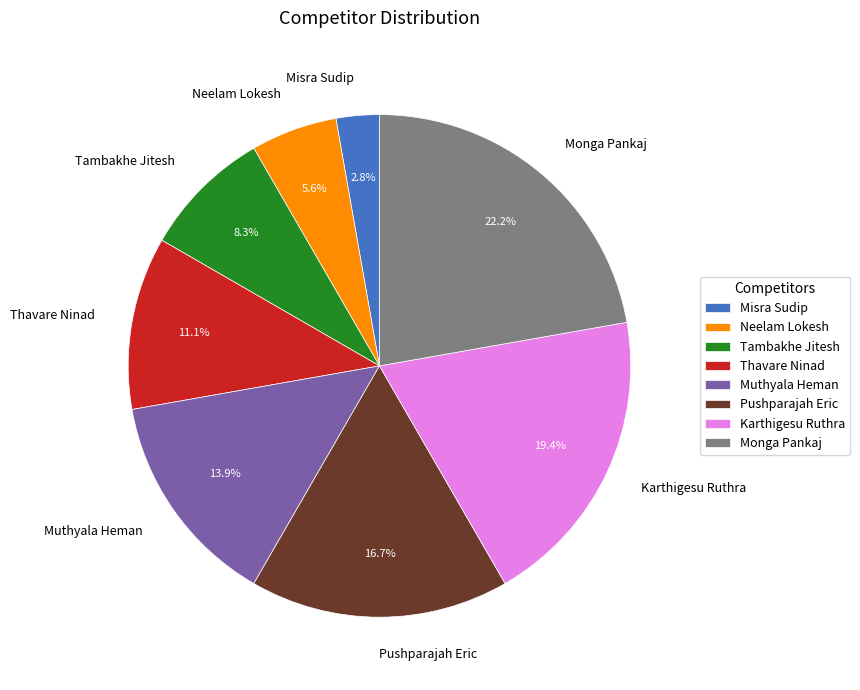

To the nearest percent, what is the difference between the largest and smallest slice percentages?

19%